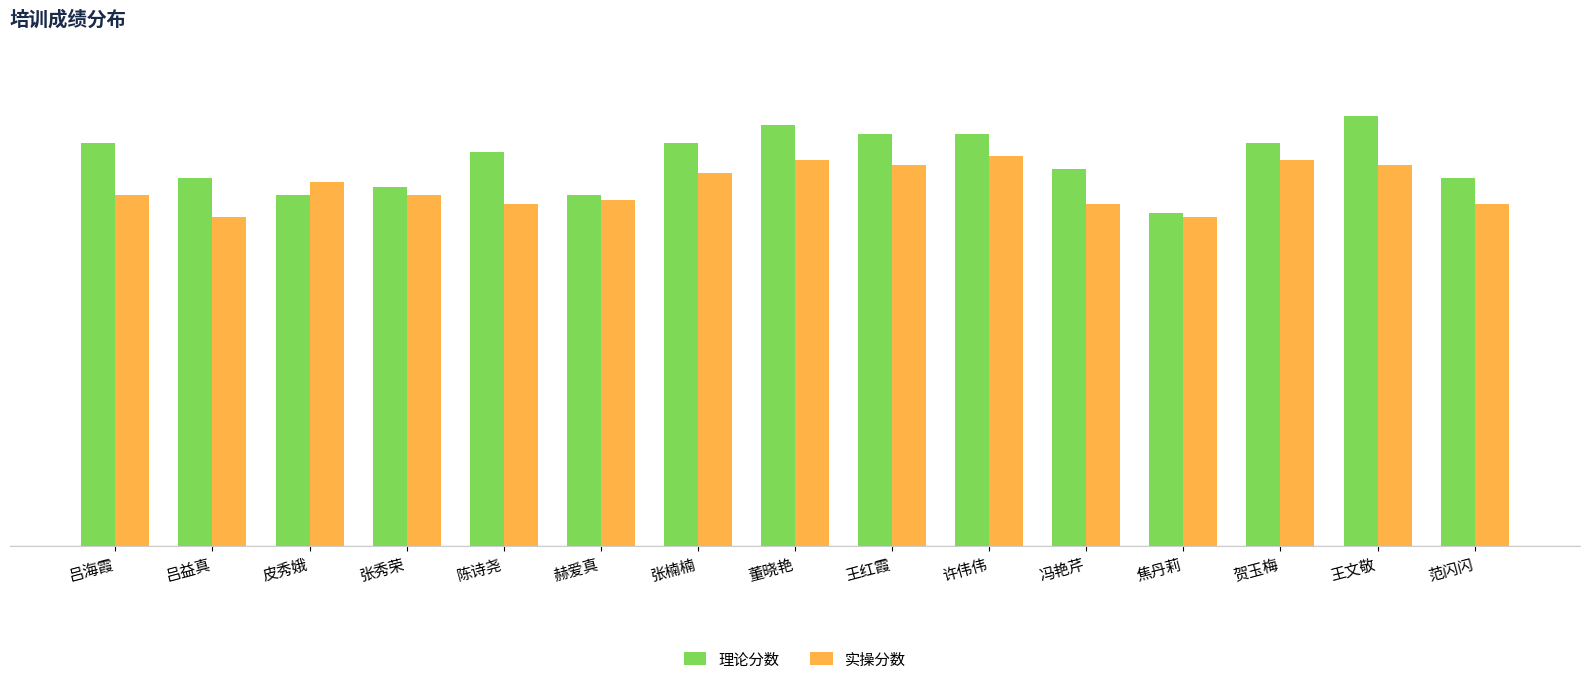

Are the bars horizontal?

No